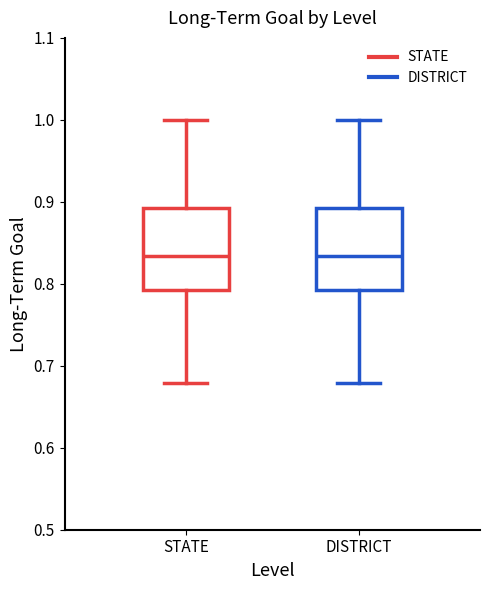

Reading left to right, transcribe this box plot: for each box, give where its median line is, the range the box spans, and where its two whiskers end, as read against the y-axis. The values are not printed on the chart, so give them approximately, as read against the axis.

STATE: median 0.83, box 0.79 to 0.89, whiskers 0.68 to 1.00
DISTRICT: median 0.83, box 0.79 to 0.89, whiskers 0.68 to 1.00